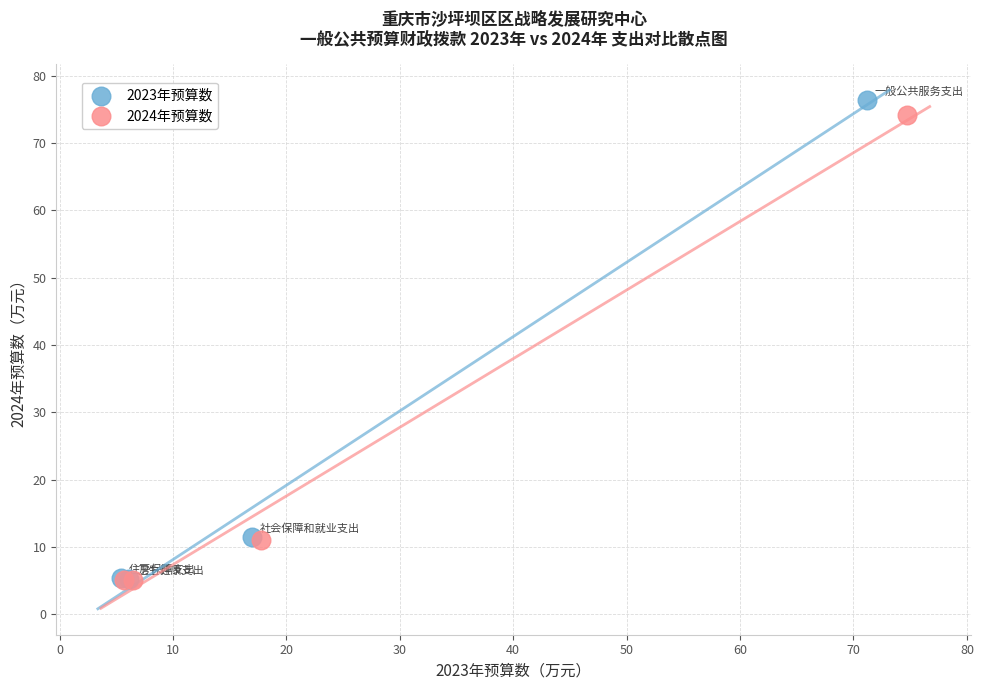

Which series has the widest spread of Y values?

2023年预算数